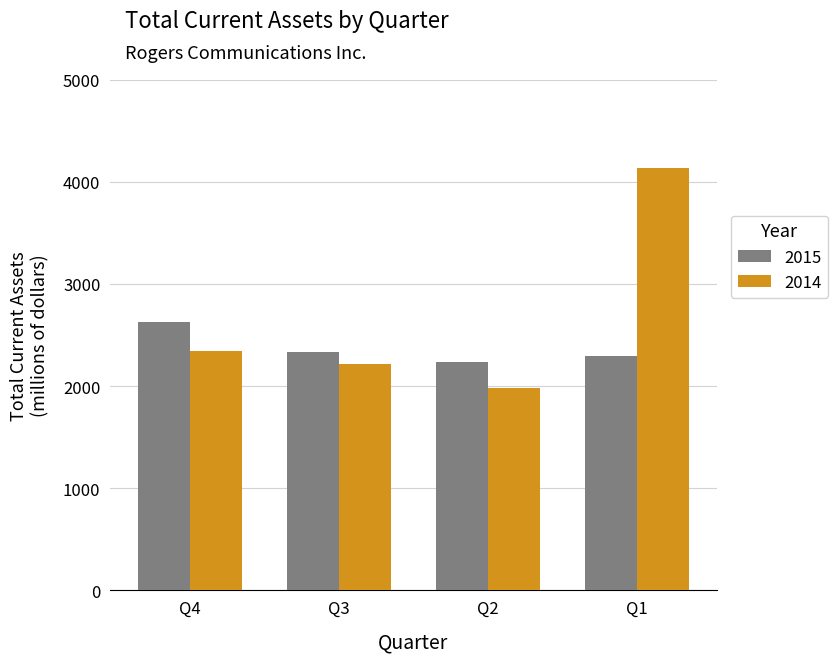

Reading right to left, list all the values displayed in this chart.

2015: 2297	2235	2335	2622
2014: 4136	1985	2215	2345